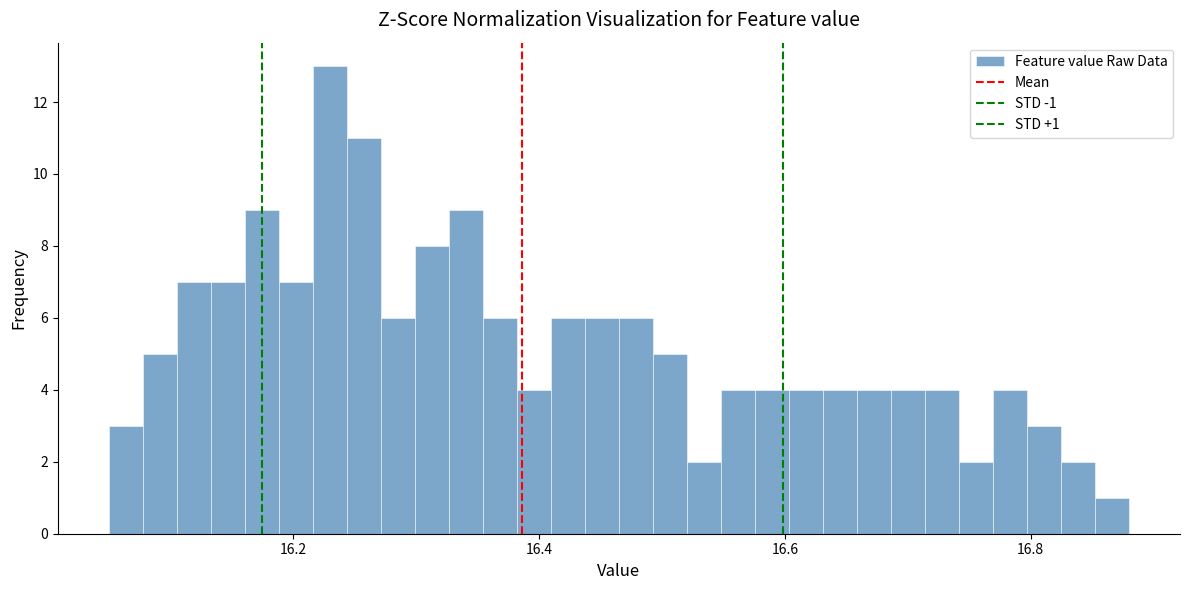

Around what value on the x-axis is the tallest bar? Give the approximate position of its centre, as read against the axis.

16.22